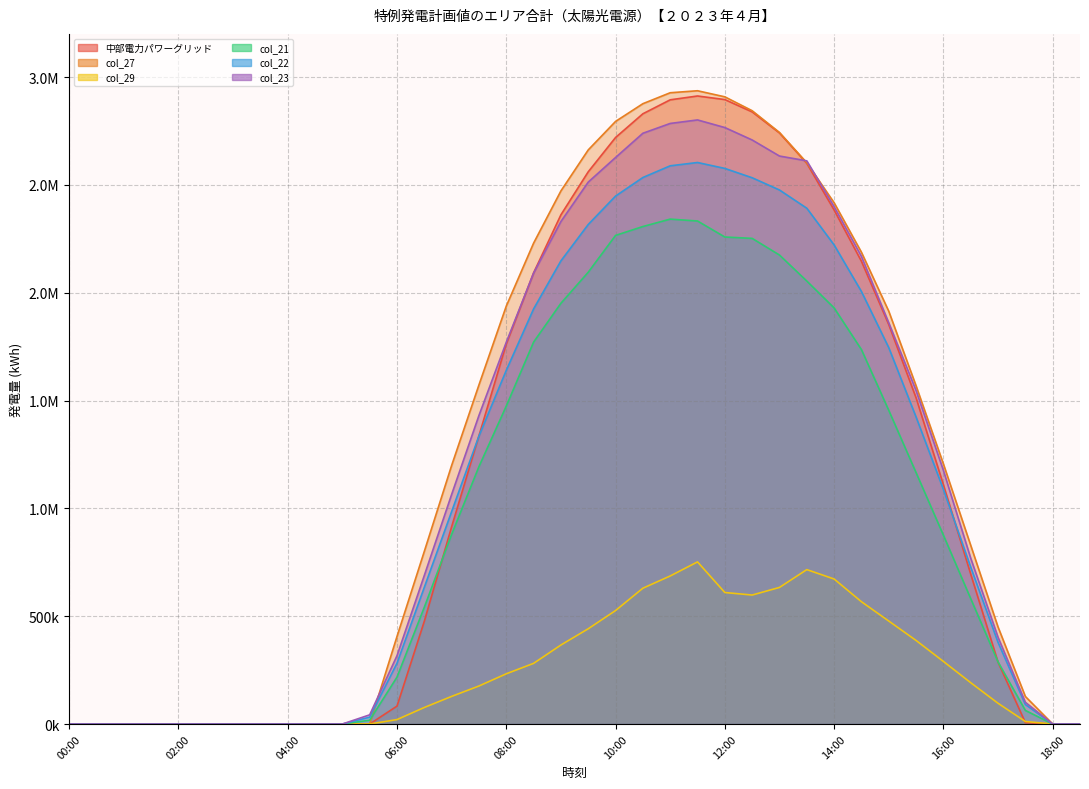

What is the label of the 19th point from the left?

09:00